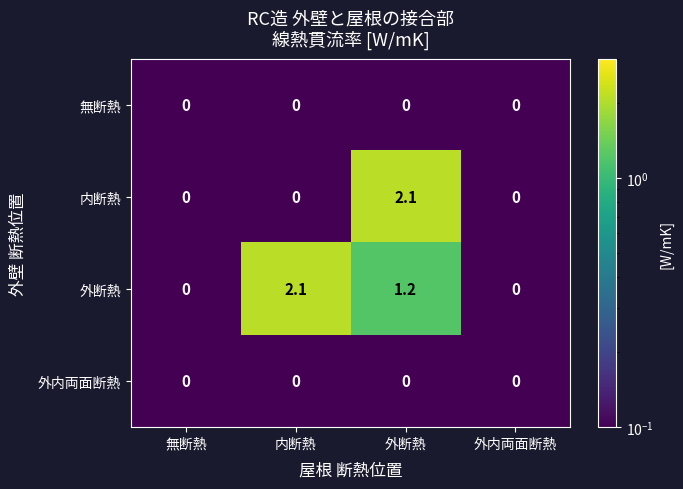

The value of 外内両面断熱 at 無断熱 is 0.0. True or false?

True